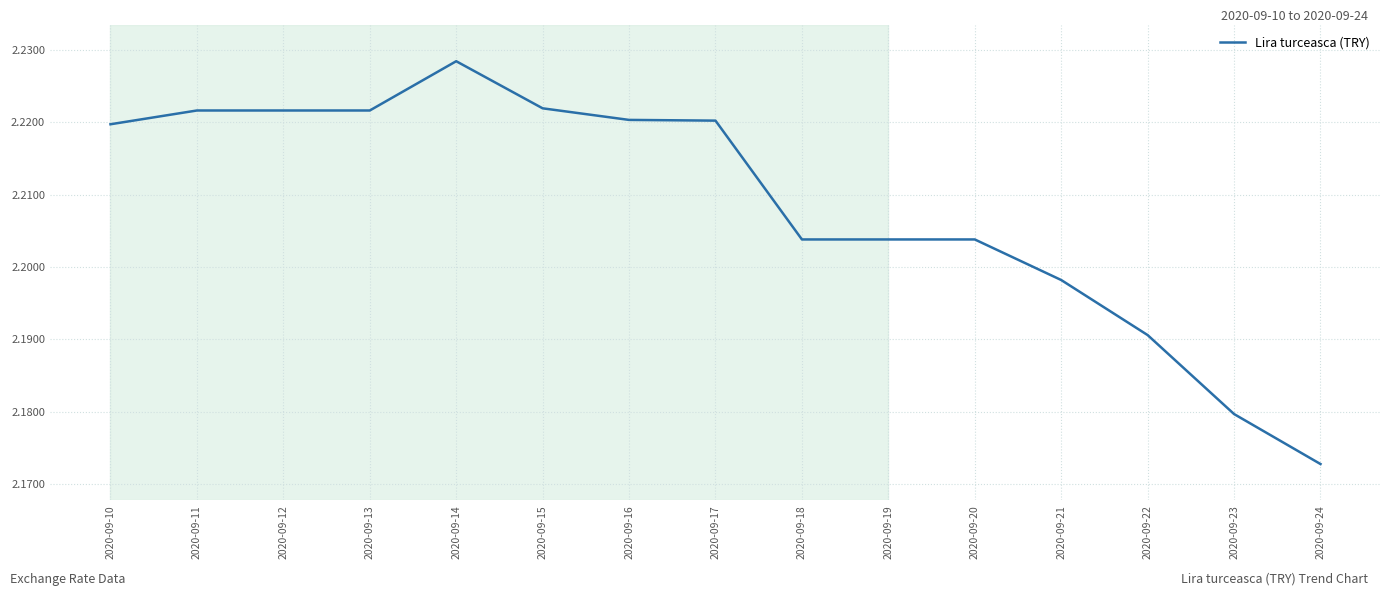

Approximately how many times larger is the value at 2020-09-13 compared to 2020-09-17?

1.0